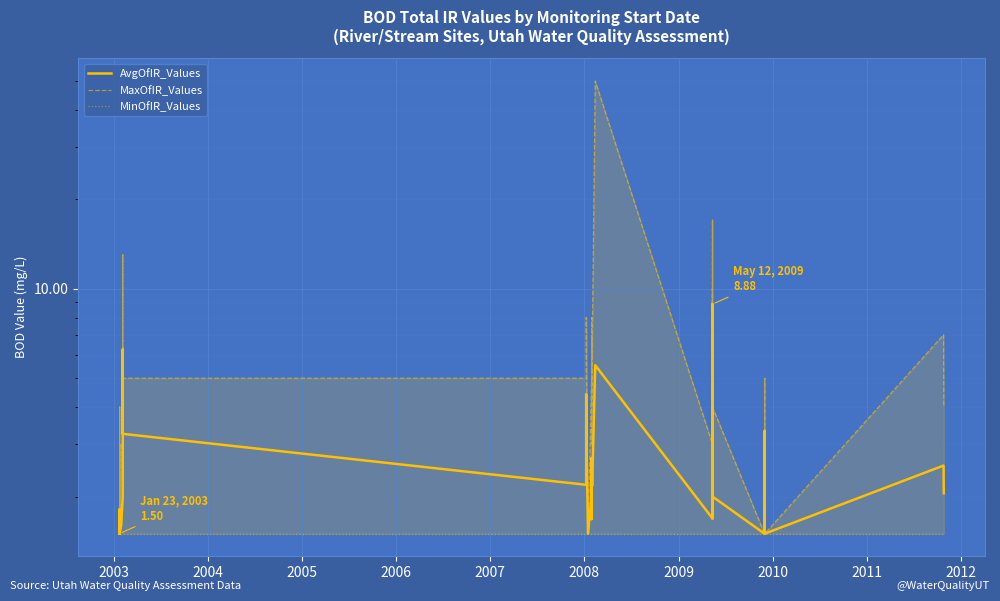

True or false: MinOfIR_Values has more than 0 points higher than both neighbors.

False